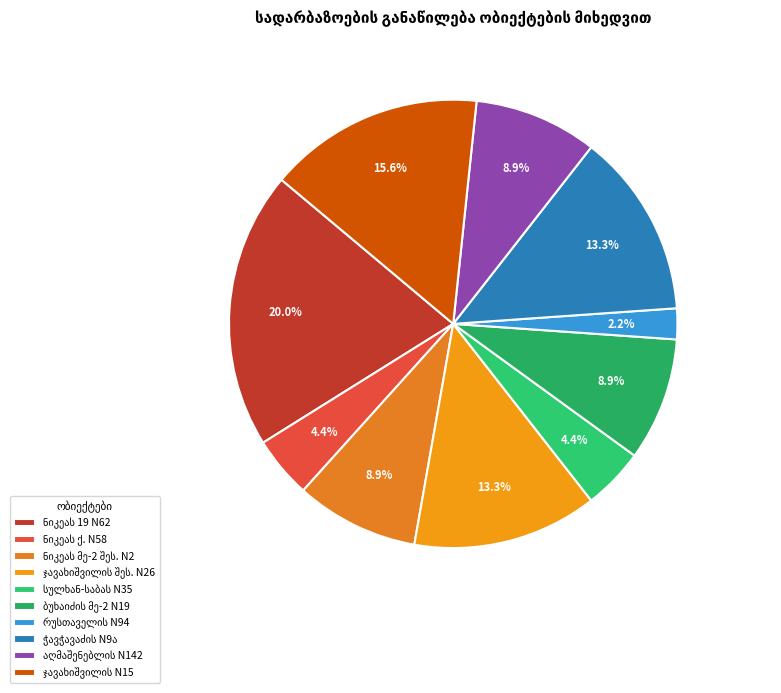

How many slices are in this pie chart?

10